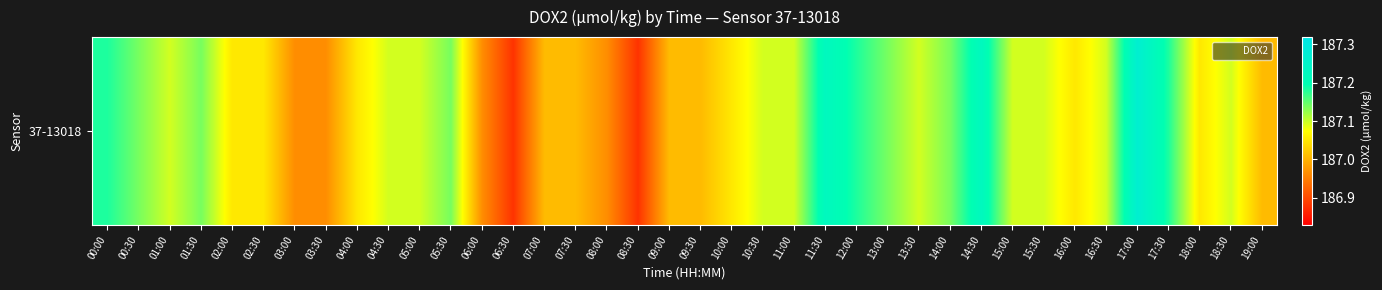

Rank the categories by value from highest to lowest.

17:00, 11:30, 14:30, 17:30, 00:00, 12:00, 00:30, 13:00, 05:30, 14:00, 01:30, 11:00, 16:30, 01:00, 18:30, 15:30, 10:30, 05:00, 13:30, 04:30, 15:00, 10:00, 18:00, 16:00, 02:00, 02:30, 04:00, 09:30, 09:00, 07:00, 07:30, 19:00, 06:00, 03:30, 08:00, 03:00, 08:30, 06:30